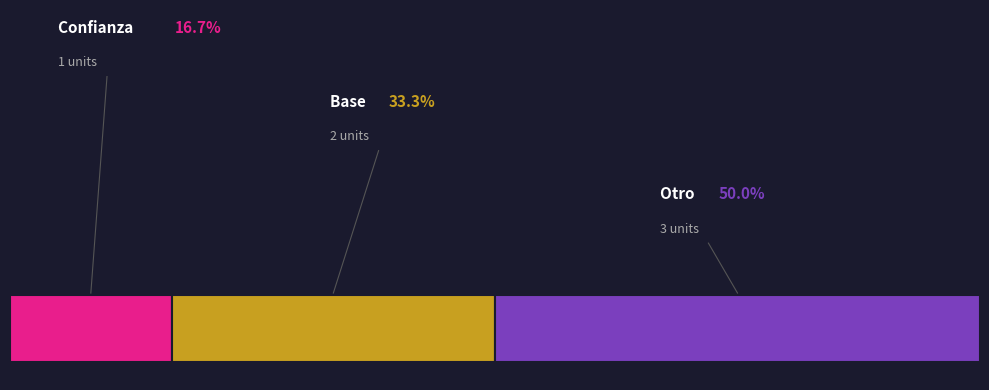

To the nearest percent, what portion does Otro represent?

50%